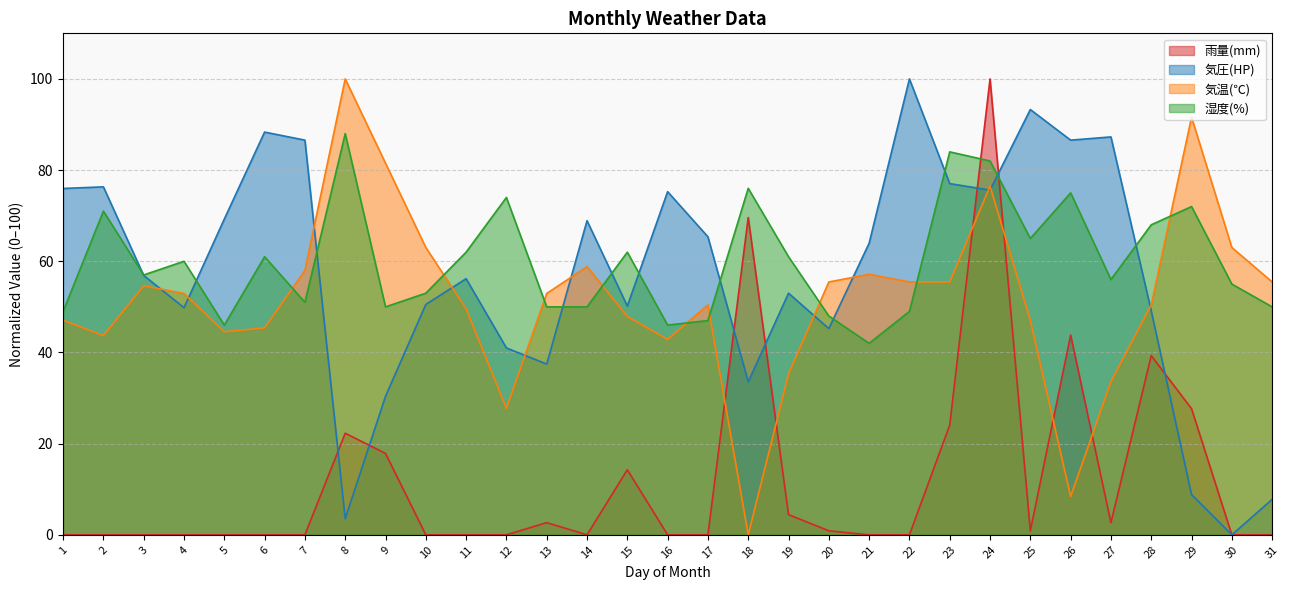

Reading left to right, extract all data points from this chart.

雨量(mm): 0.0	0.0	0.0	0.0	0.0	0.0	0.0	22.3	17.9	0.0	0.0	0.0	2.7	0.0	14.3	0.0	0.0	69.6	4.4	0.9	0.0	0.0	24.1	100.0	0.9	43.8	2.7	39.3	27.7	0.0	0.0
気圧(HP): 76.0	76.3	56.9	49.8	69.3	88.3	86.6	3.5	30.4	50.5	56.2	41.0	37.5	68.9	50.2	75.3	65.4	33.6	53.0	45.2	64.0	100.0	77.0	75.6	93.3	86.6	87.3	49.1	8.8	0.0	7.8
気温(℃): 47.1	43.7	54.6	52.9	44.5	45.4	58.0	100.0	81.5	63.0	49.6	27.7	52.9	58.8	47.9	42.9	50.4	0.0	35.3	55.5	57.1	55.5	55.5	76.5	47.1	8.4	33.6	50.4	91.6	63.0	55.5
湿度(%): 49.0	71.0	57.0	60.0	46.0	61.0	51.0	88.0	50.0	53.0	62.0	74.0	50.0	50.0	62.0	46.0	47.0	76.0	61.0	48.0	42.0	49.0	84.0	82.0	65.0	75.0	56.0	68.0	72.0	55.0	50.0